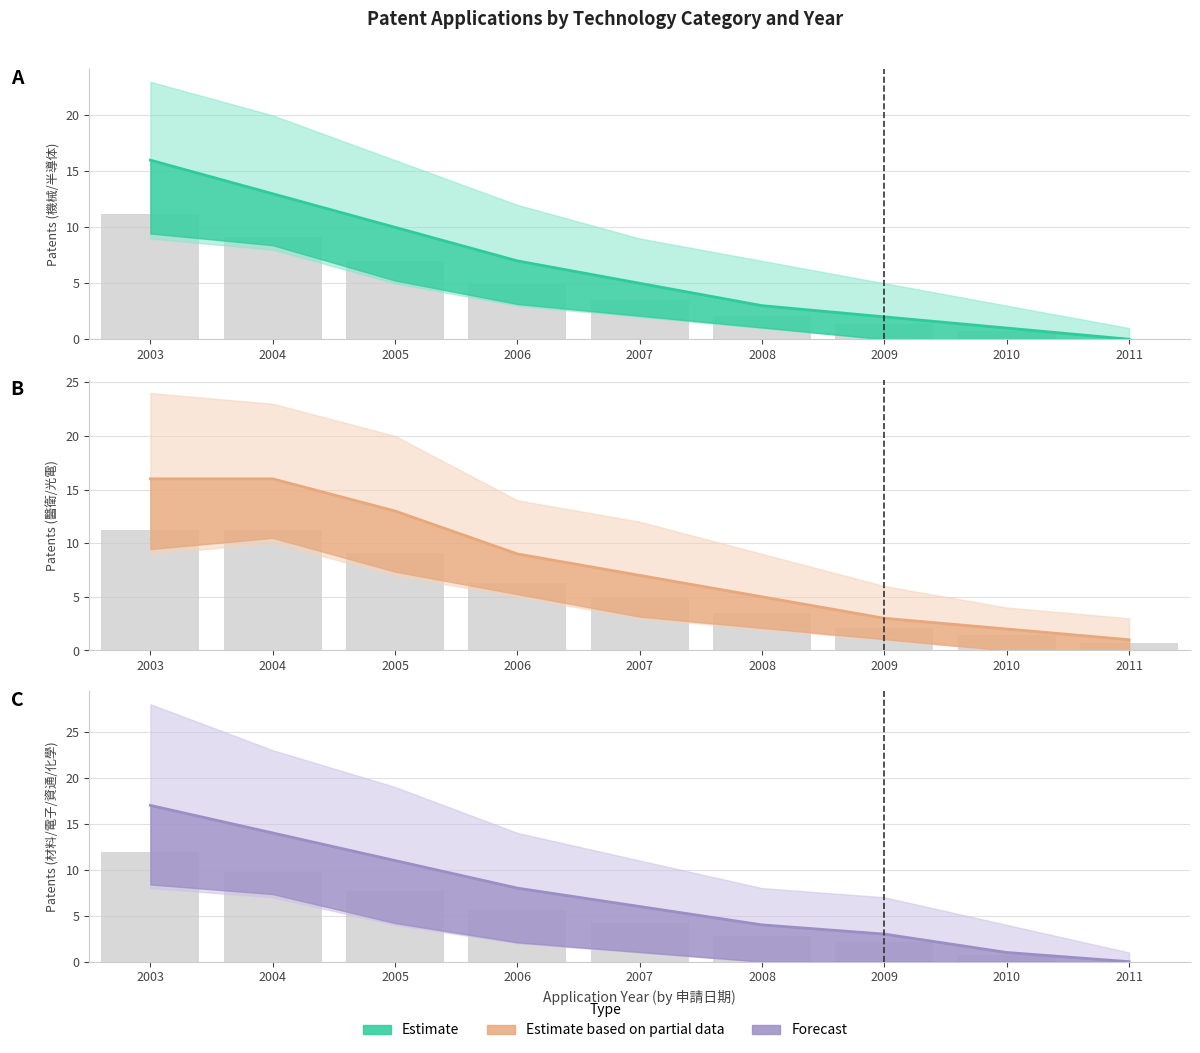

Is the value of 醫衛 at 2007 greater than the value of 光電 at 2008?

Yes